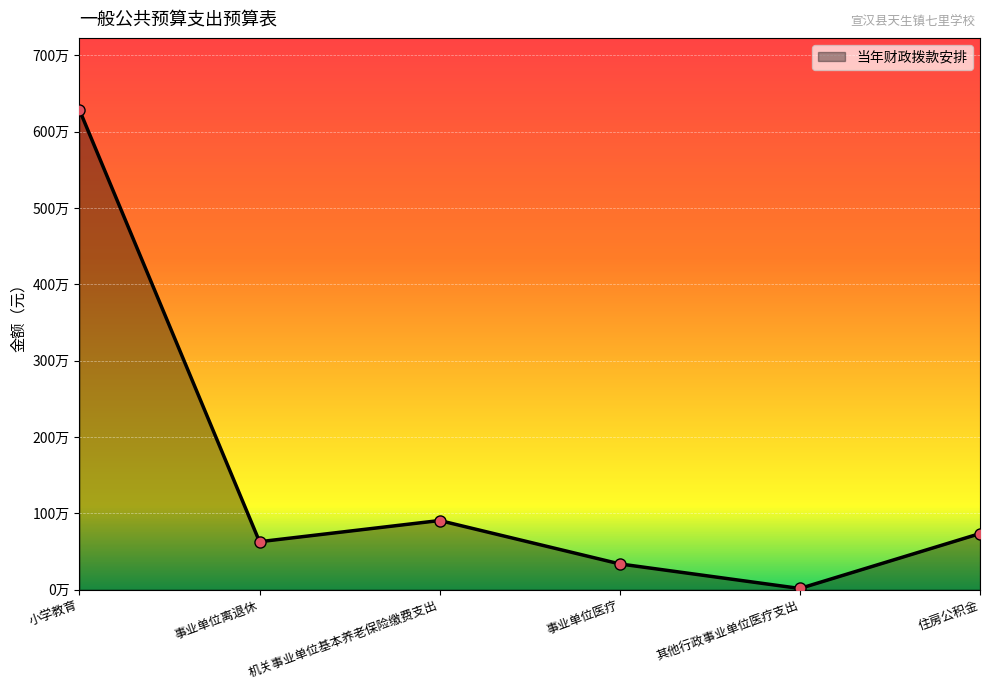

Reading right to left, transcribe all the data shown in this chart.

734871	15429	337283	905813	628000	6285882